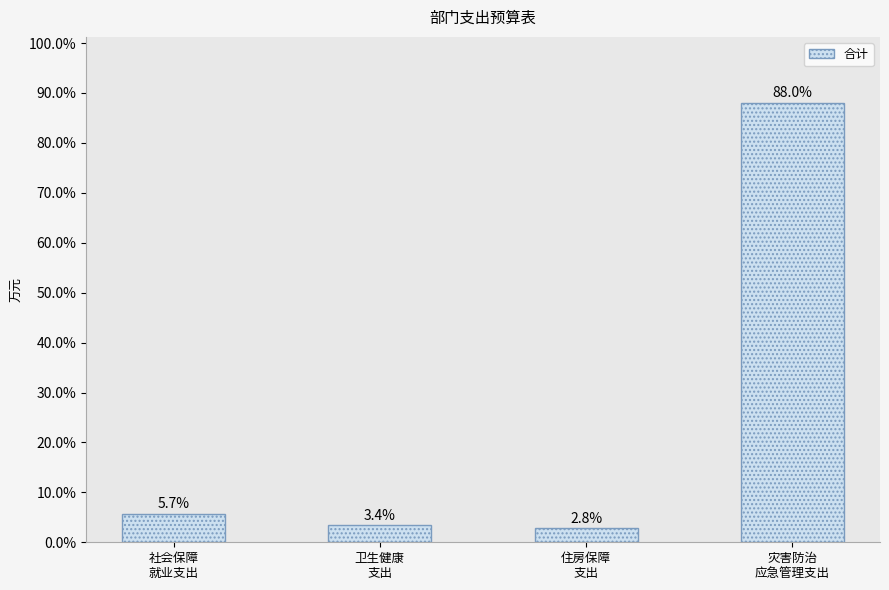

What is the change in value from 社会保障
就业支出 to 卫生健康
支出?

-2.3